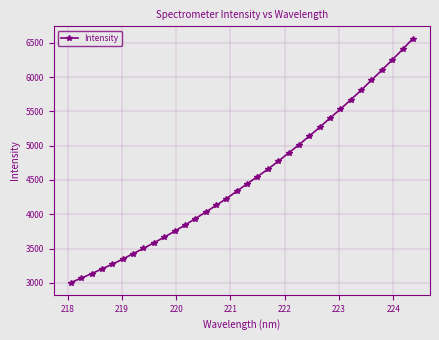

What is the difference between the maximum and second lowest values?

3491.4